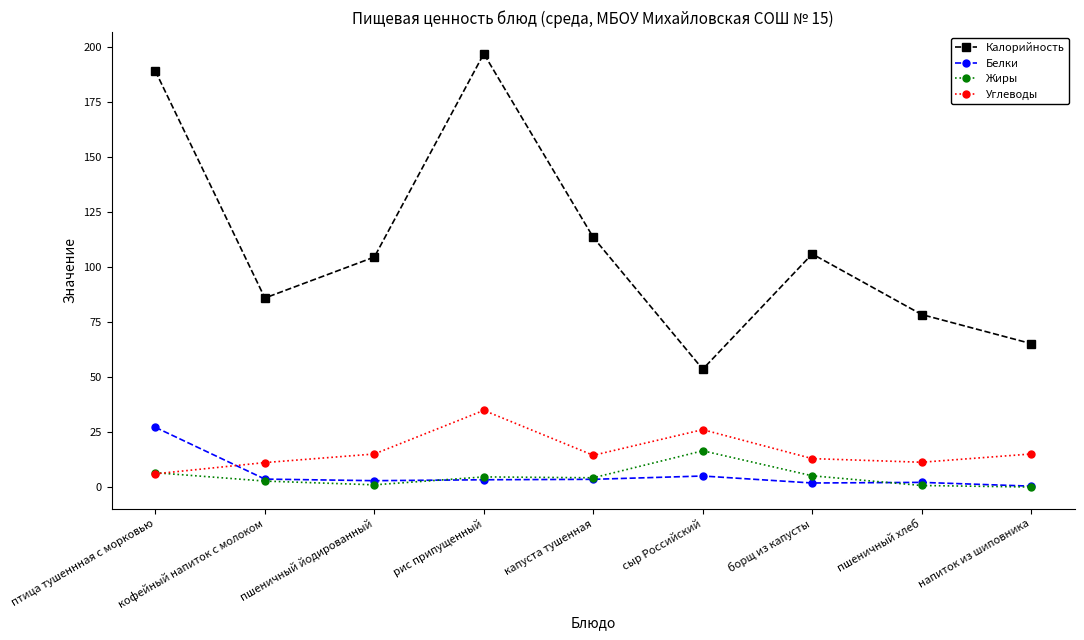

What is the label of the 2nd point from the left?

кофейный напиток с молоком